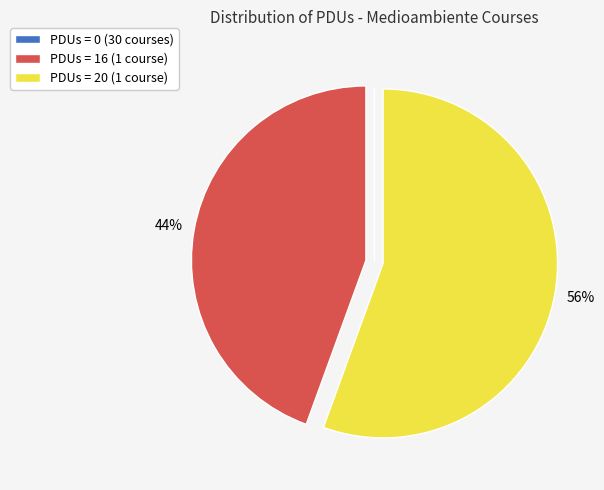

The PDUs = 20 (1 course) slice represents 56% of the pie. True or false?

True